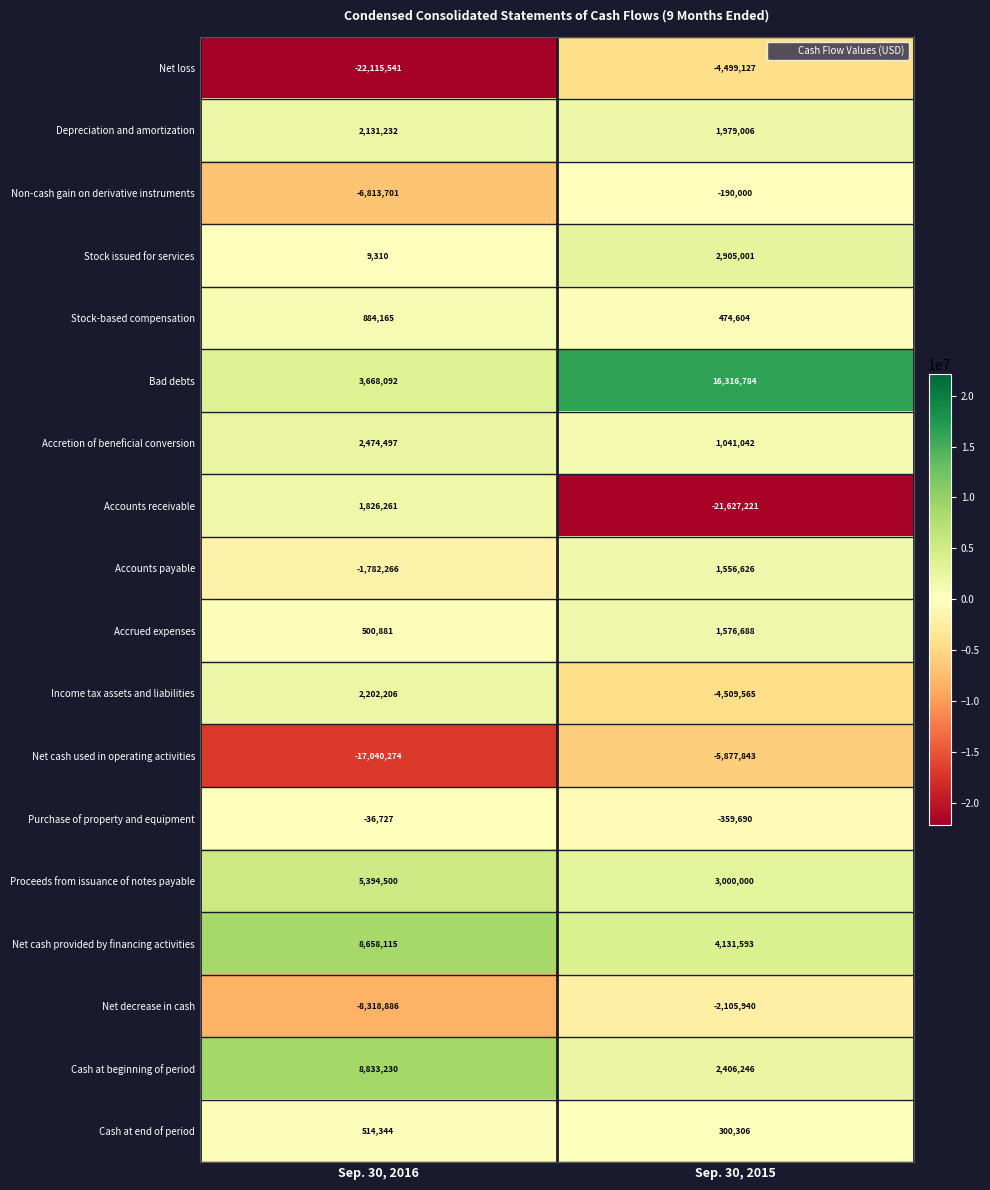

The value of Net loss at Sep. 30, 2016 is -28955346. True or false?

False